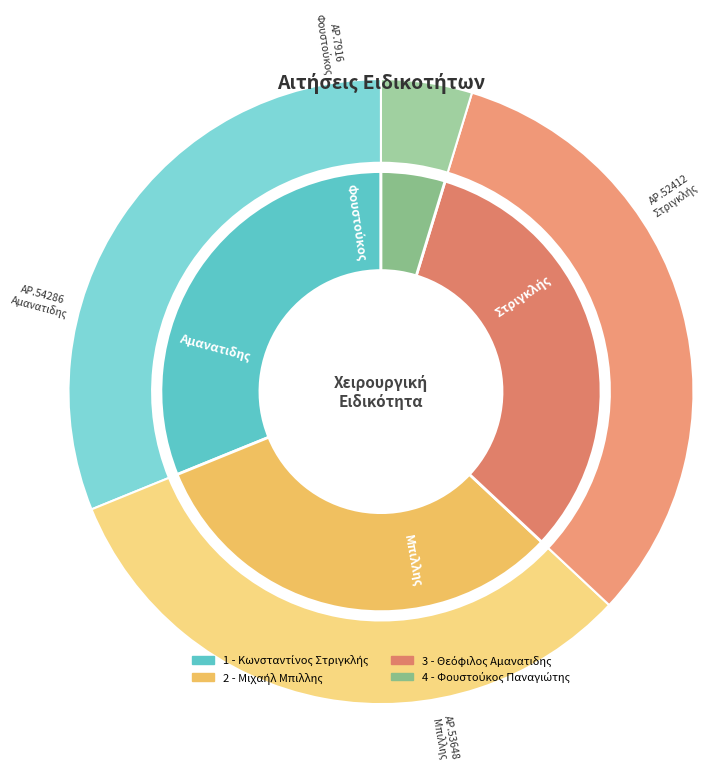

The 1 - Κωνσταντίνος Στριγκλής slice represents 43% of the pie. True or false?

False